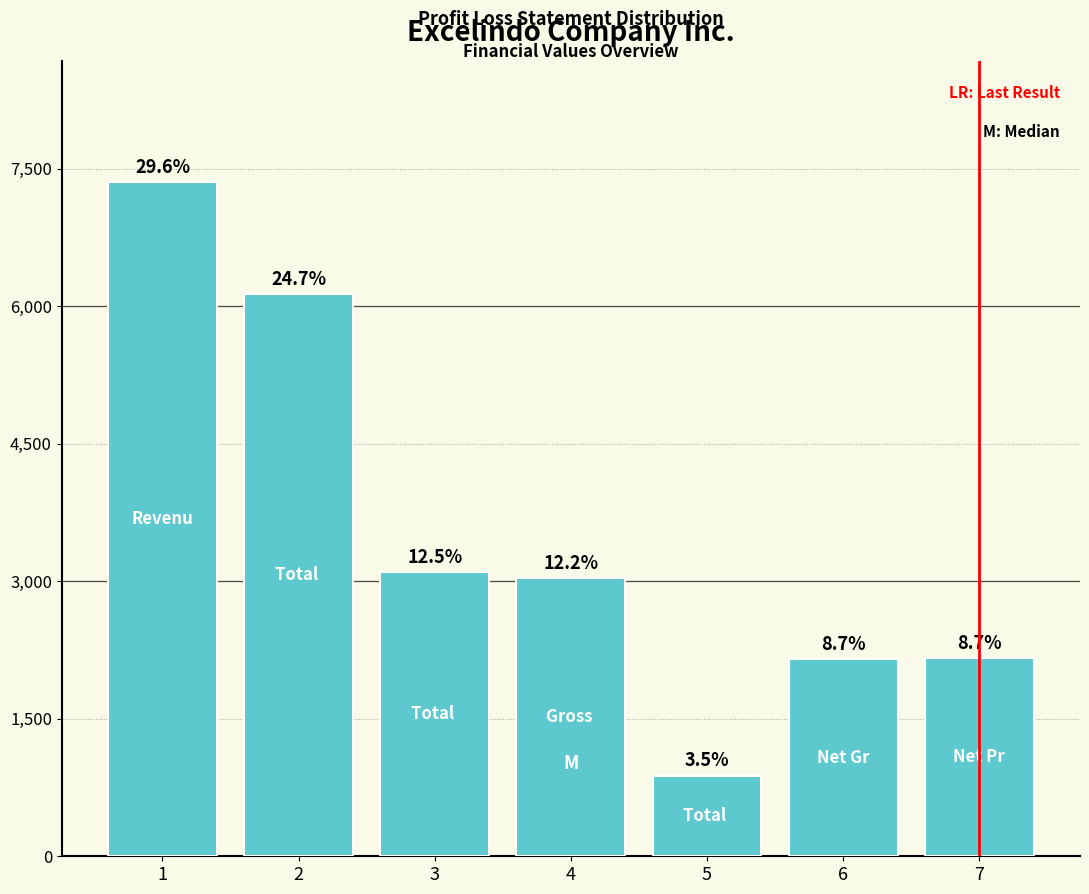

How many bars are there in total?

7